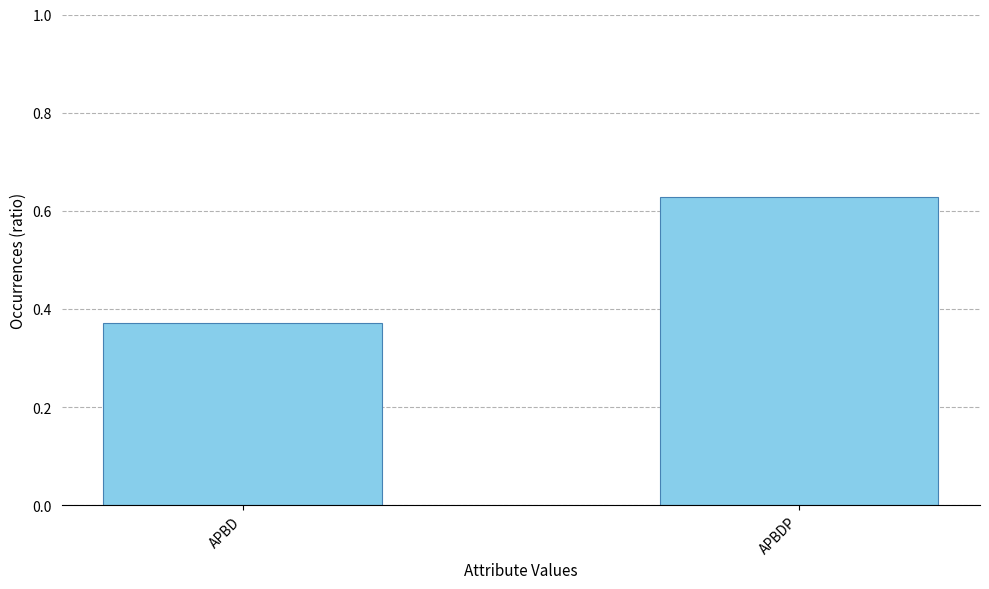

Count the values in the range 0 to 1.

2